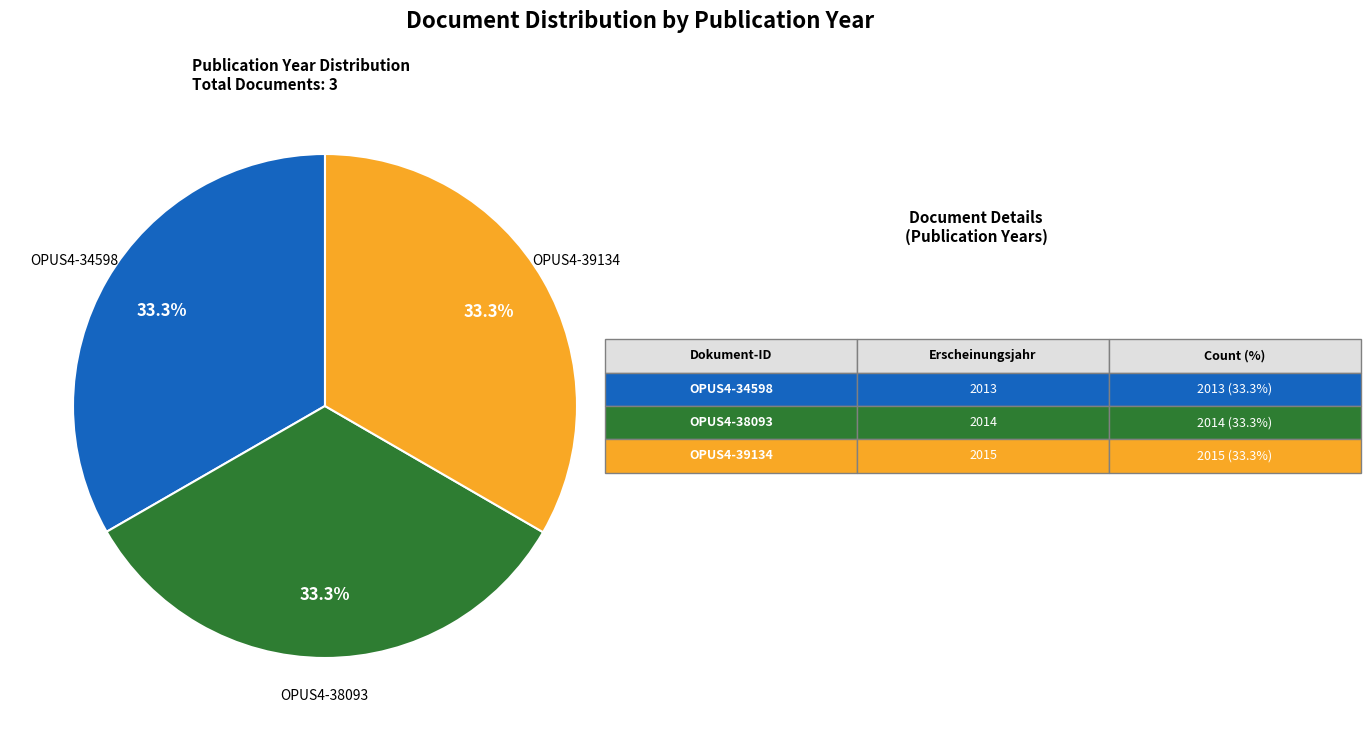

Is there any slice that represents more than half of the pie?

No